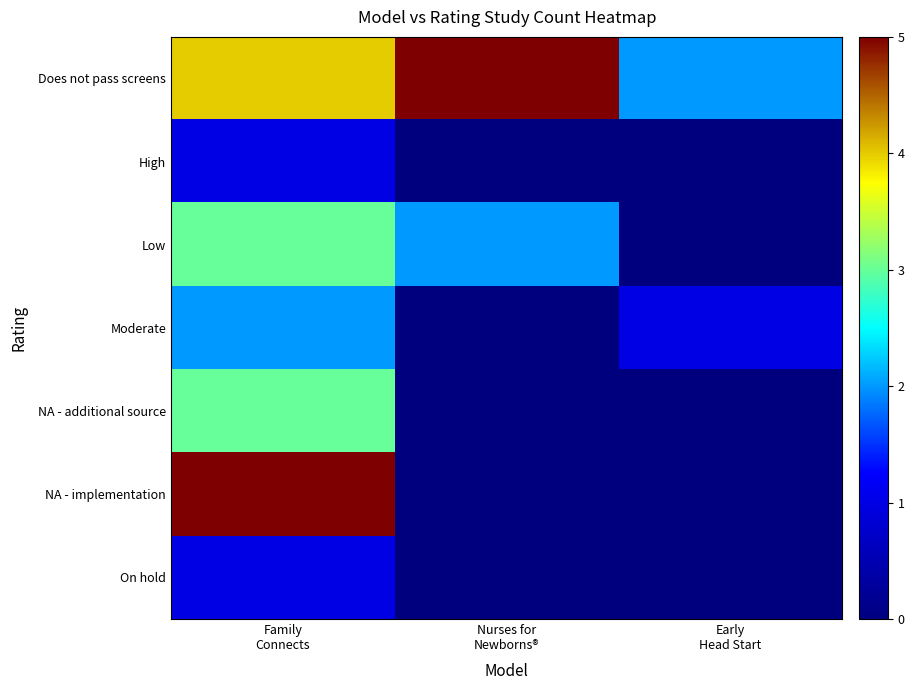

What is the total value across all series at Nurses for
Newborns®?

7